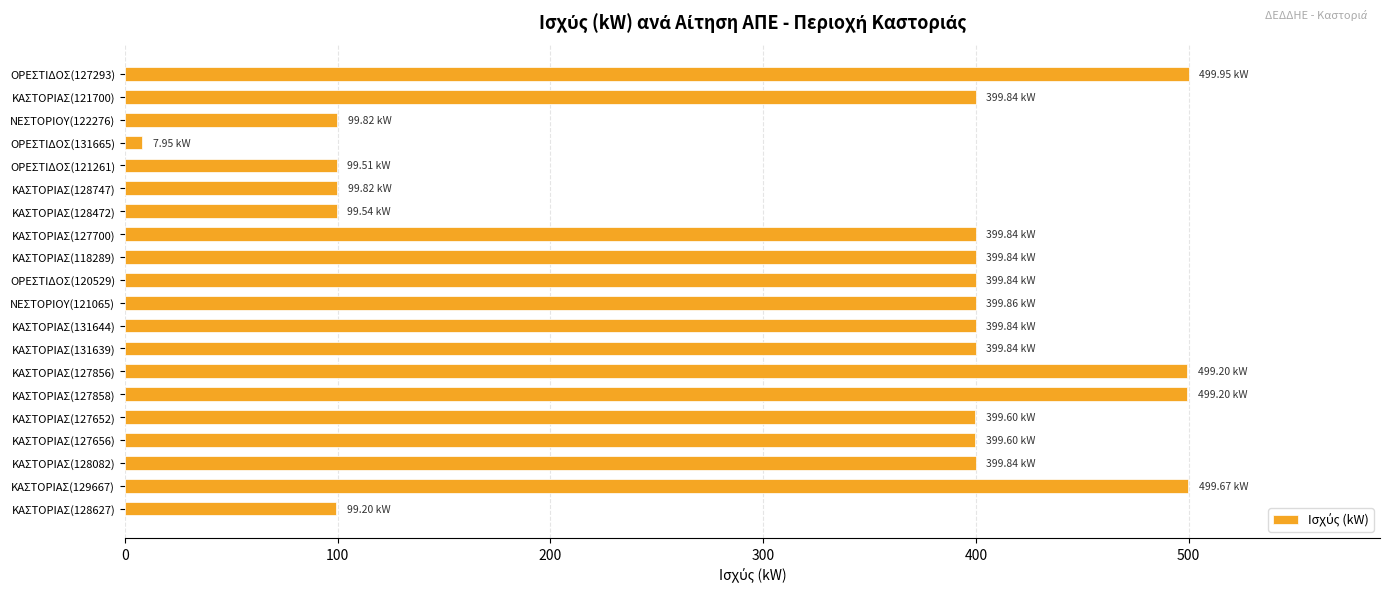

How many values are below 399?

6